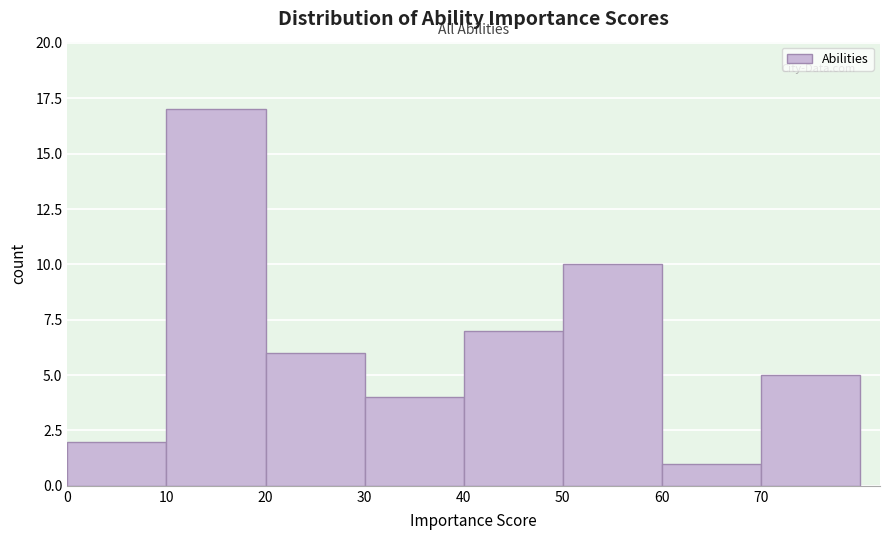

Reading left to right, transcribe this chart: for each bar, give the range it covers on the x-axis and its height. The values are not printed on the chart, so give them approximately, as read against the axis.

0 to 10: 2
10 to 20: 17
20 to 30: 6
30 to 40: 4
40 to 50: 7
50 to 60: 10
60 to 70: 1
70 to 80: 5